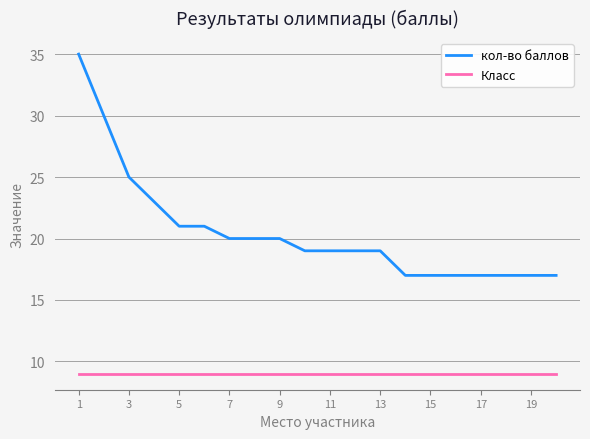

At how many categories does at least one series exceed 11?

20